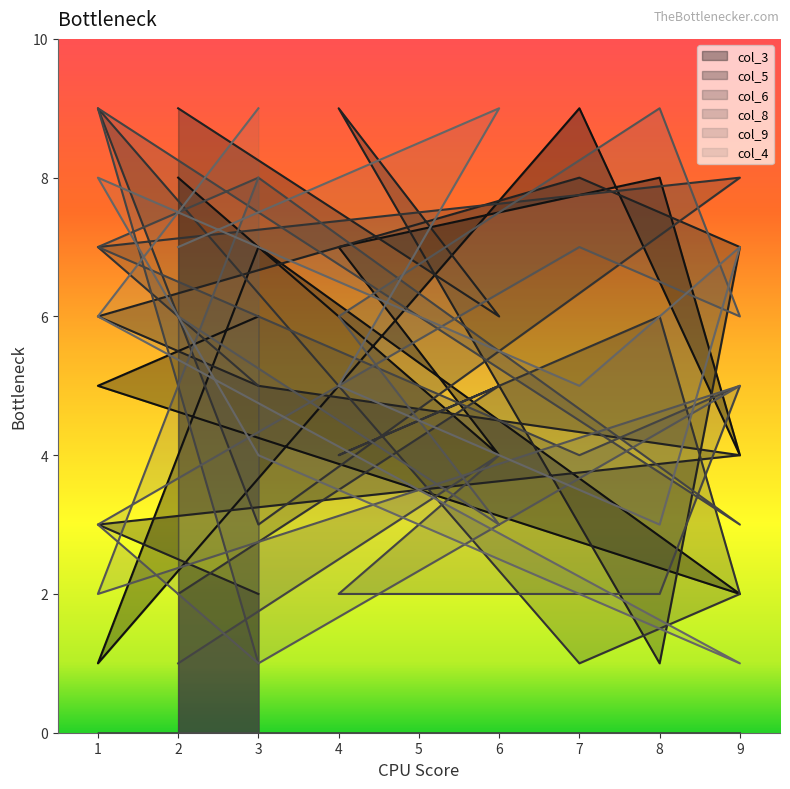

What value does the col_8 series have at 6?

4